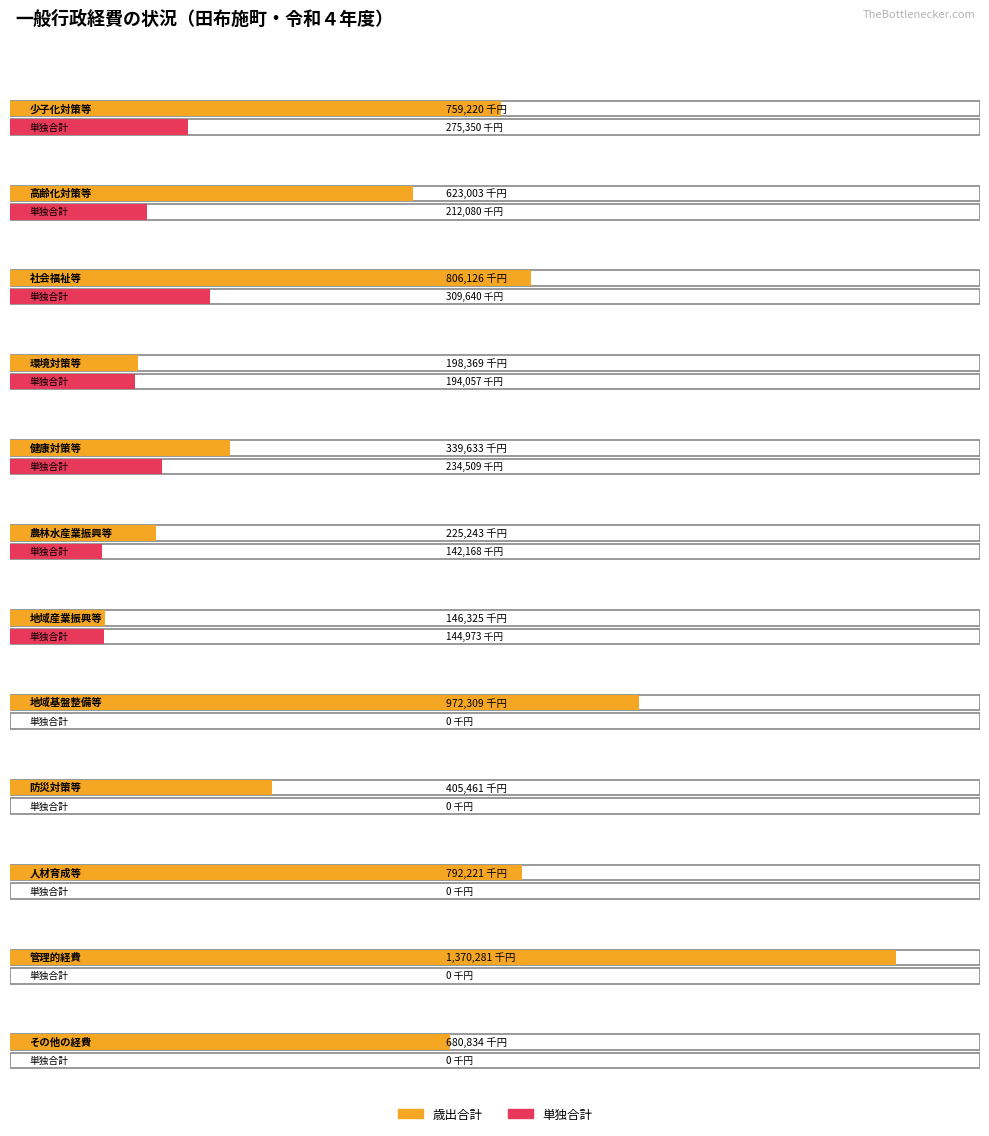

List the series in order of their peak value, lowest first.

単独合計, 歳出合計